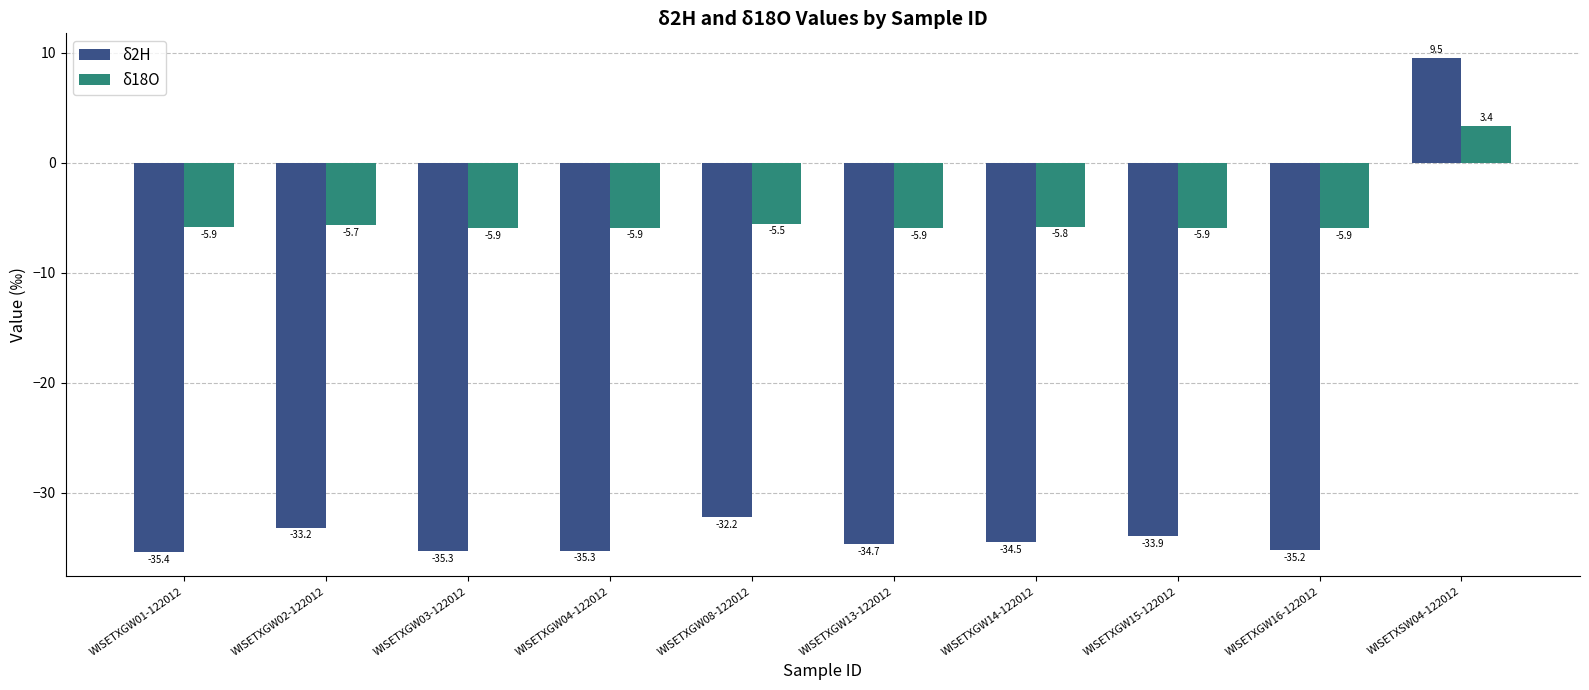

Reading left to right, list all the values displayed in this chart.

δ2H: -35.4	-33.2	-35.3	-35.3	-32.2	-34.7	-34.5	-33.9	-35.2	9.5
δ18O: -5.9	-5.7	-5.9	-5.9	-5.5	-5.9	-5.8	-5.9	-5.9	3.4